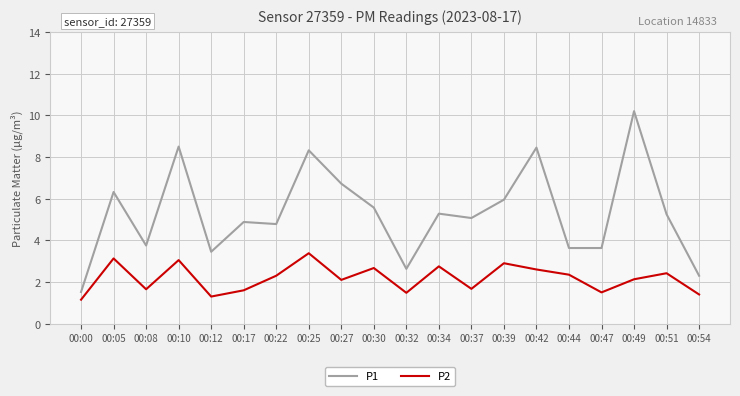

The P1 series shows 13.3 at 00:10. True or false?

False